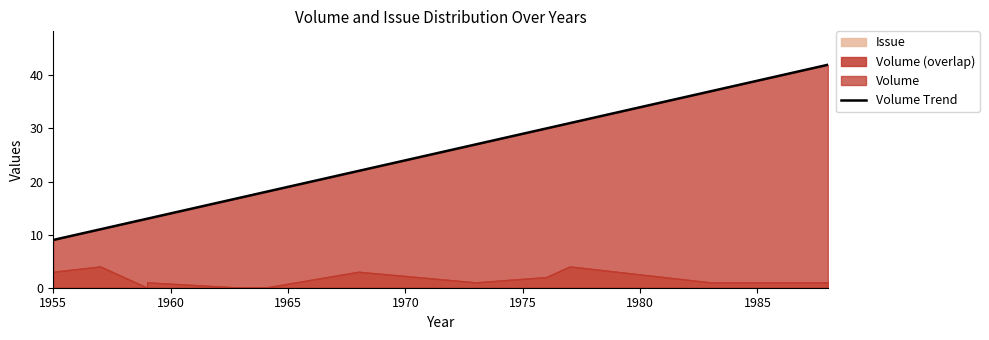

What is the greatest value displayed?

42